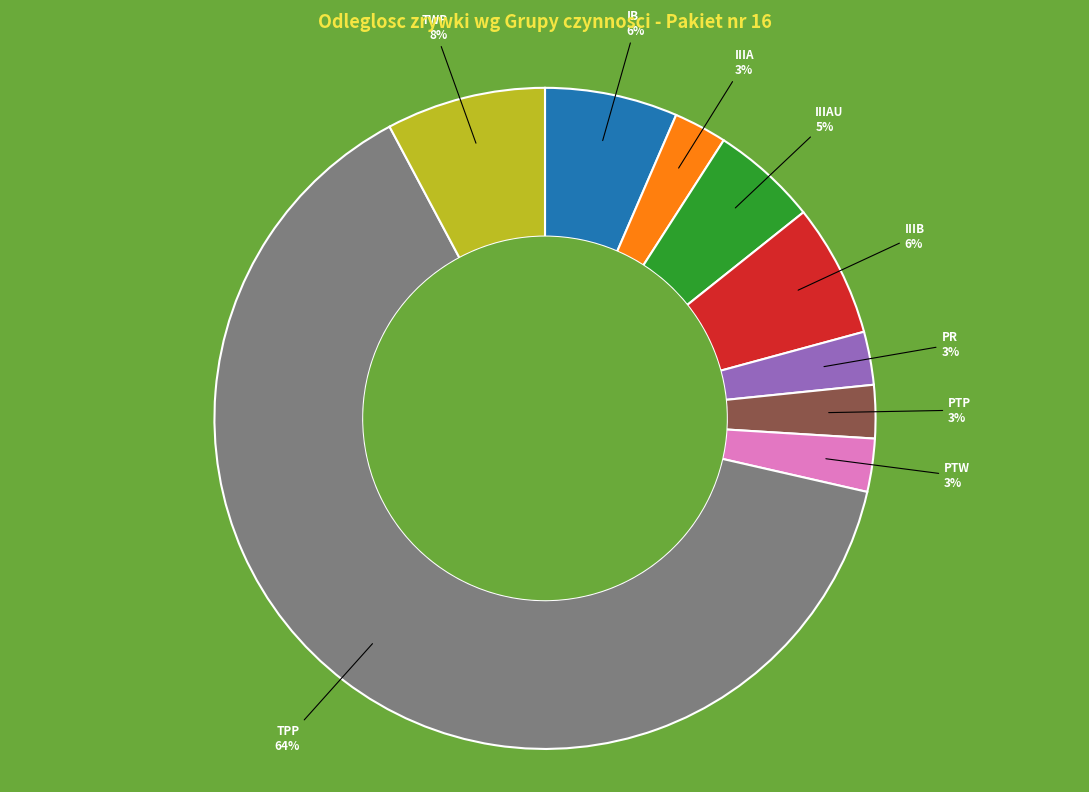

What is the largest slice in the pie chart?

TPP